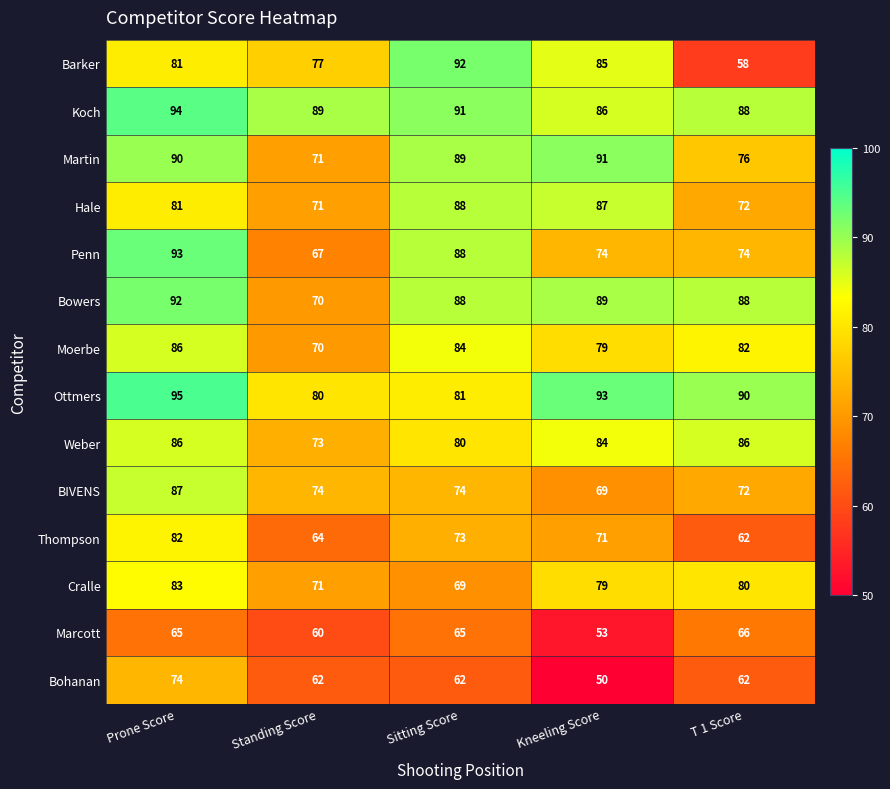

What is the difference between the second highest and second lowest values in the Penn series?

14